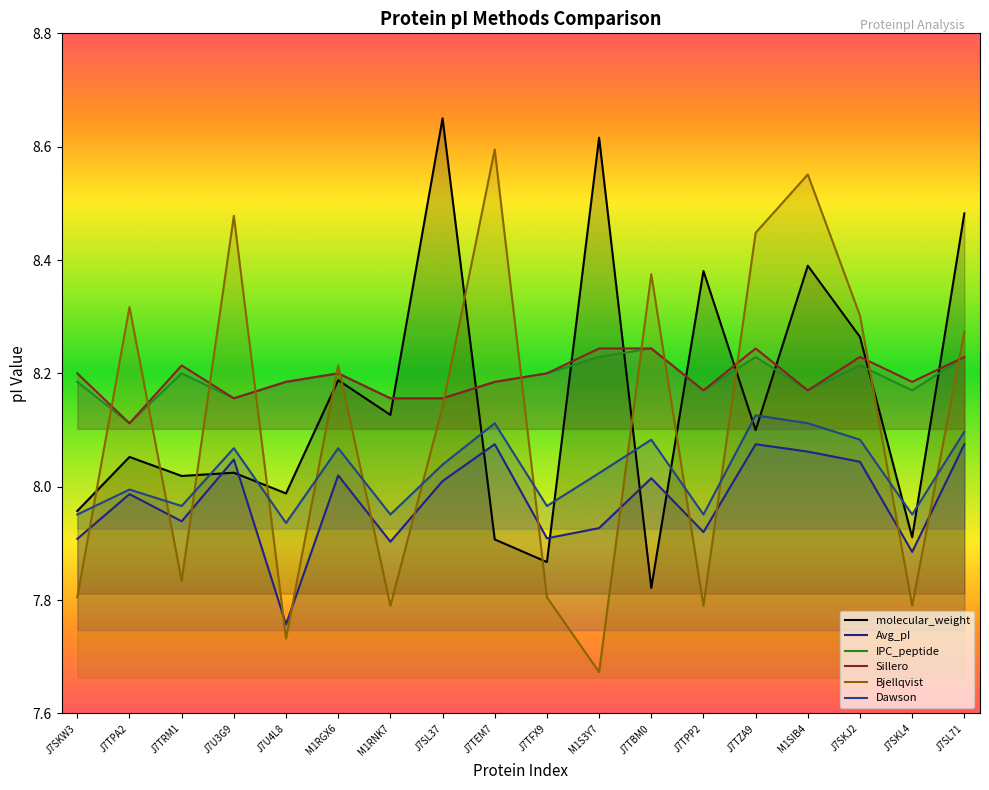

How many lines are shown in the chart?

6